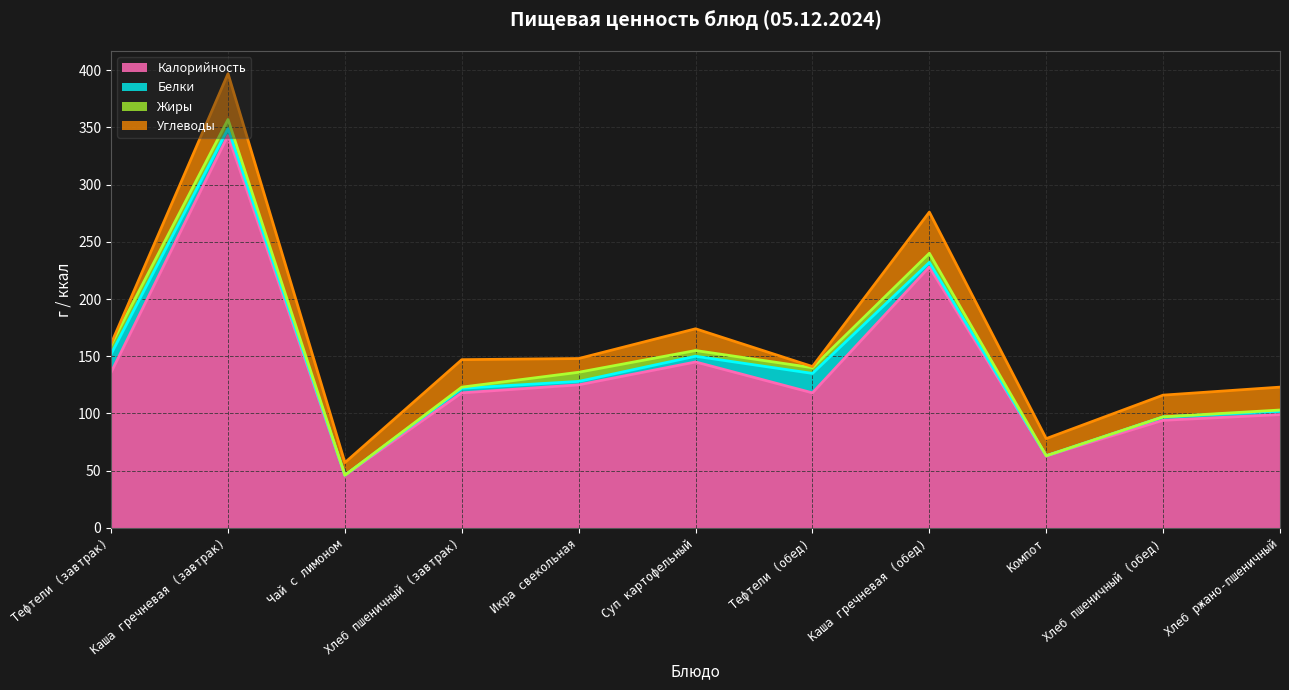

What is the label of the 7th point from the right?

Икра свекольная